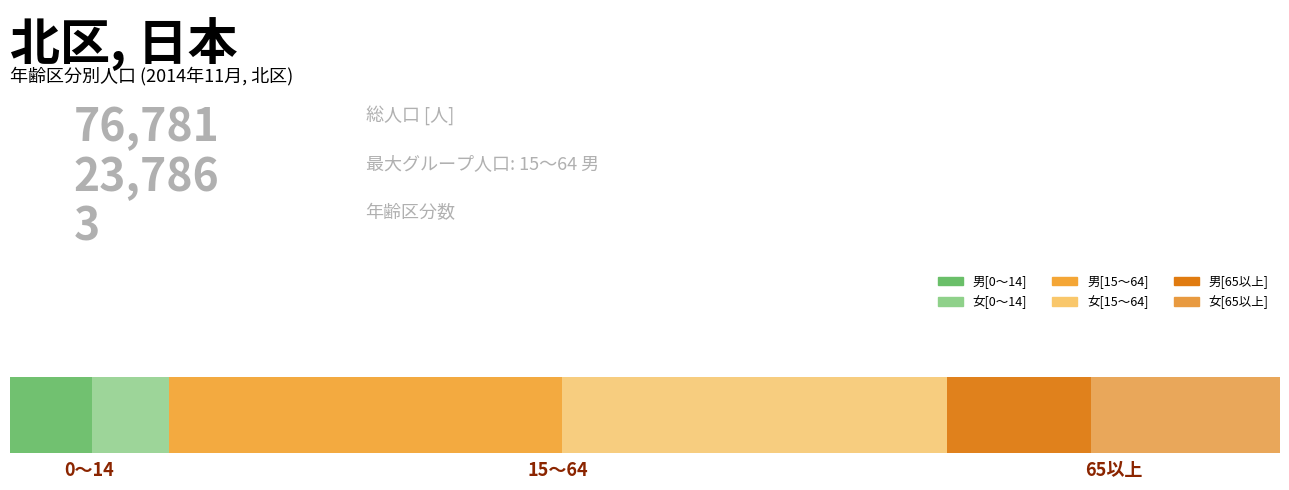

Reading right to left, list all the values displayed in this chart.

男[人]: 8672	23786	4976
女[人]: 11433	23291	4623